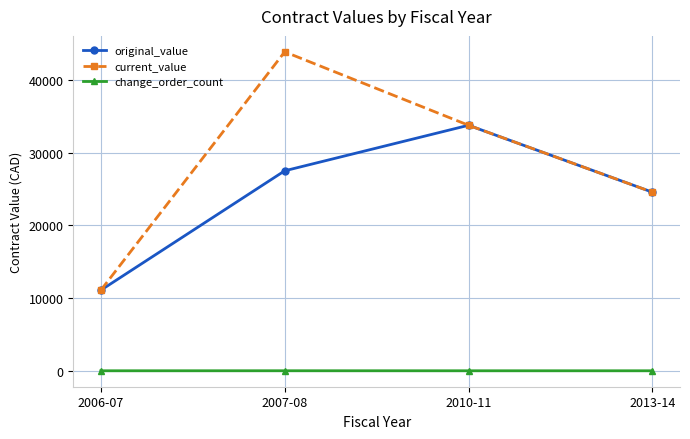

What is the total value across all series at 2006-07?

22180.0